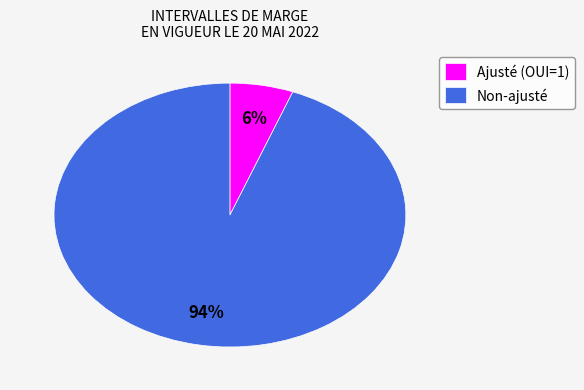

To the nearest percent, what is the difference between the largest and smallest slice percentages?

88%